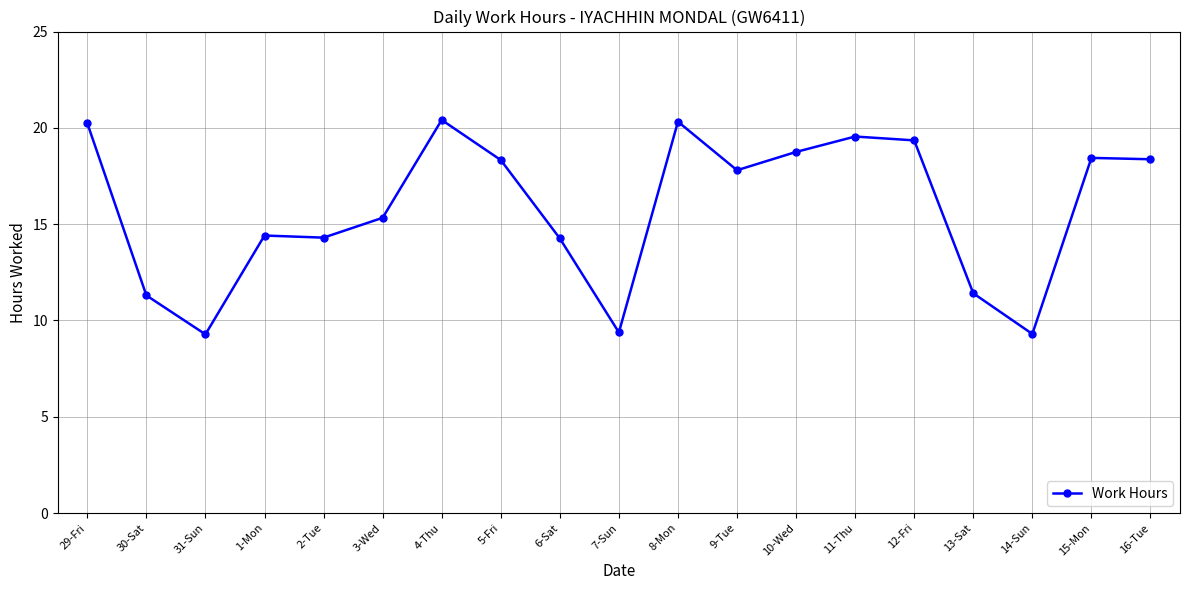

Count the number of data series in this chart.

1